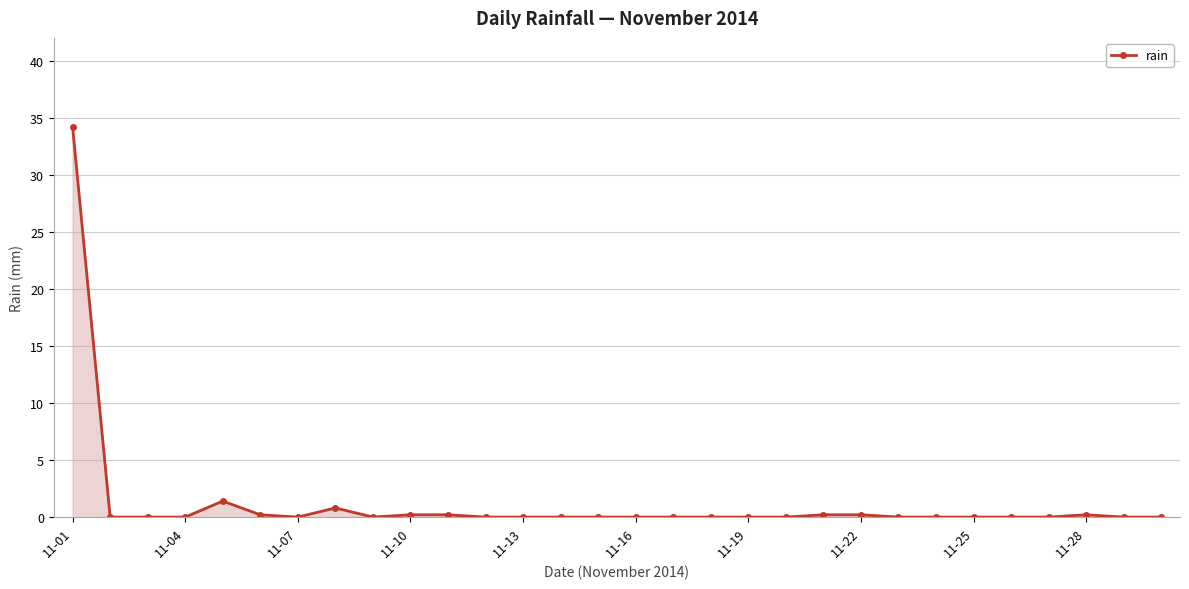

What is the difference between the maximum and minimum values?

34.2